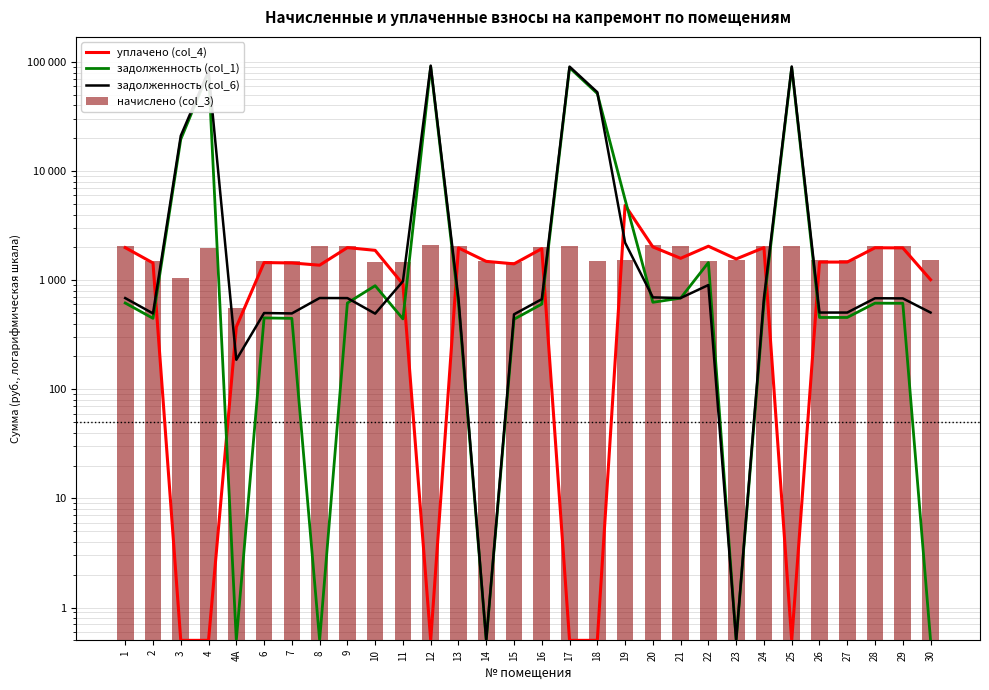

What is the approximate value of задолженность (col_1) at 15?

439.0